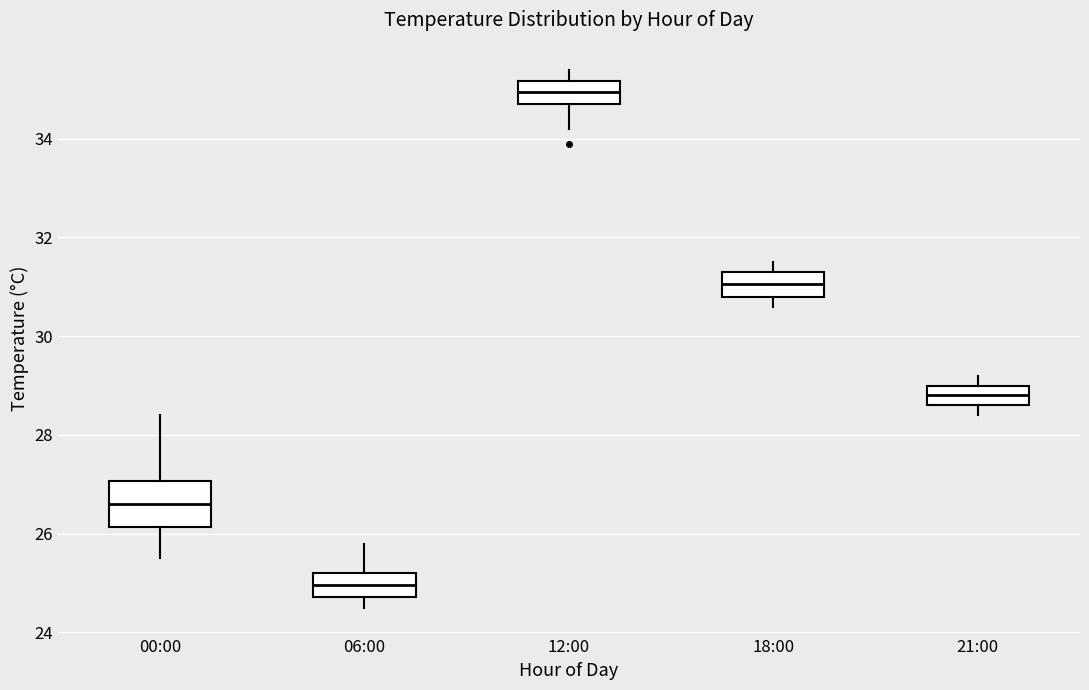

Reading left to right, read every box against the y-axis: the position of its median line, the range the box covers, and the ends of its whiskers. The values are not printed on the chart, so give them approximately, as read against the axis.

00:00: median 26.6, box 26.2 to 27.0, whiskers 25.6 to 28.4
06:00: median 25.0, box 24.8 to 25.2, whiskers 24.6 to 25.8
12:00: median 35.0, box 34.8 to 35.2, whiskers 34.2 to 35.4
18:00: median 31.0, box 30.8 to 31.4, whiskers 30.6 to 31.6
21:00: median 28.8, box 28.6 to 29.0, whiskers 28.4 to 29.2